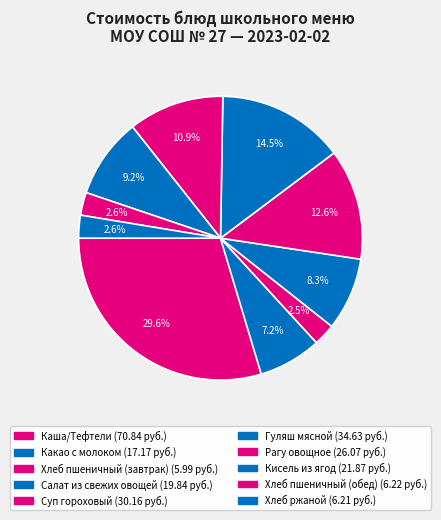

Does Рагу овощное represent more than half of the total?

No